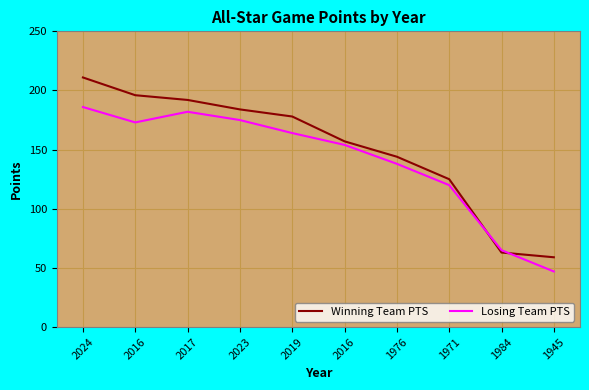

At how many categories does at least one series exceed 169?

5